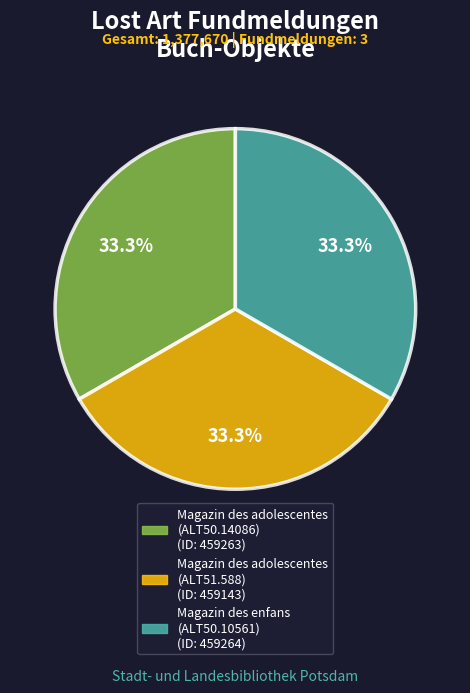

Combined, what portion of the pie is Magazin des adolescentes (ALT51.588) and Magazin des enfans (ALT50.10561)?

66.7%